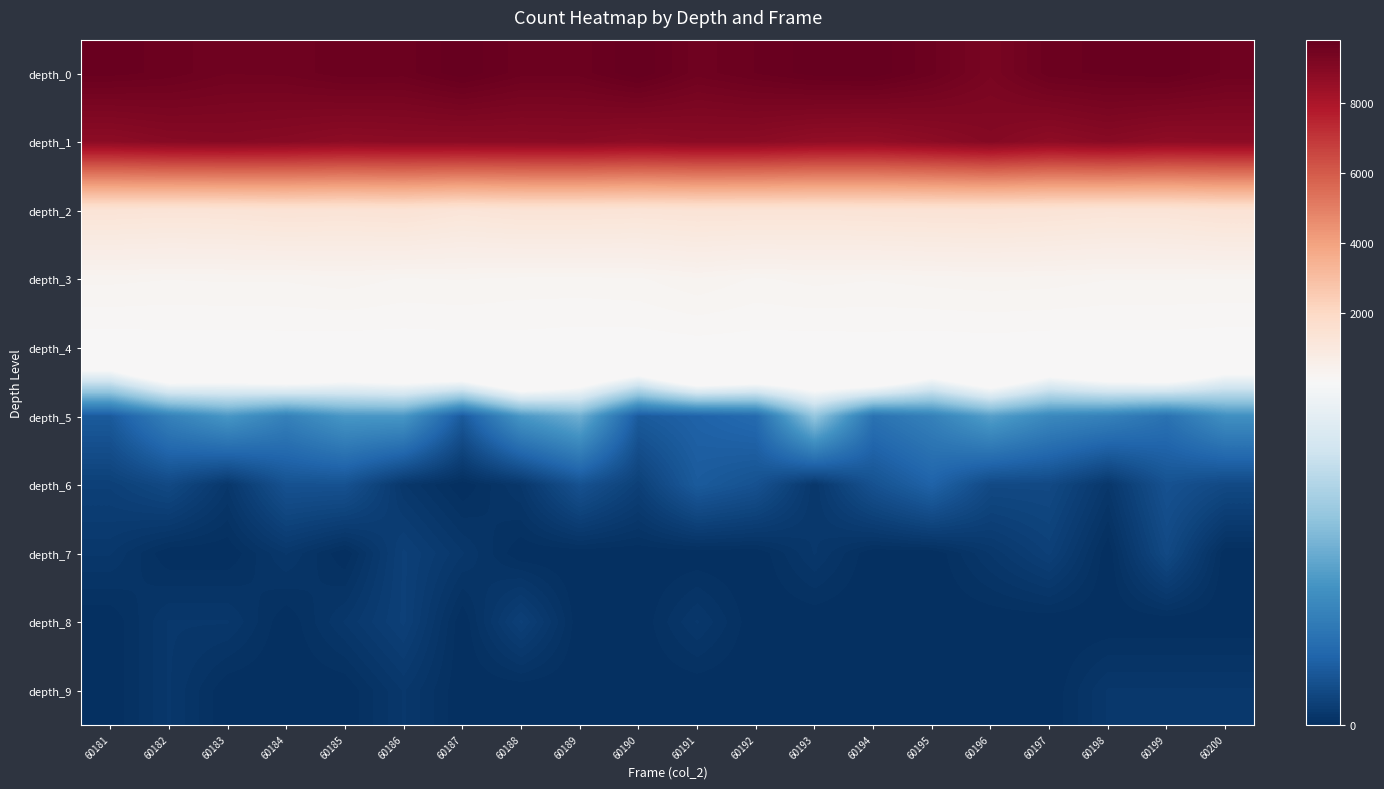

Reading right to left, extract all data points from this chart.

depth_0: 60200=9576	60199=9726	60198=9689	60197=9640	60196=9302	60195=9612	60194=9806	60193=9785	60192=9671	60191=9550	60190=9820	60189=9626	60188=9625	60187=9808	60186=9629	60185=9646	60184=9539	60183=9519	60182=9641	60181=9703
depth_1: 60200=8811	60199=8765	60198=8916	60197=8777	60196=9010	60195=8817	60194=8655	60193=8690	60192=8852	60191=8872	60190=8778	60189=8889	60188=8863	60187=8845	60186=8851	60185=8810	60184=8926	60183=8991	60182=8945	60181=8813
depth_2: 60200=1401	60199=1299	60198=1283	60197=1349	60196=1395	60195=1375	60194=1353	60193=1321	60192=1334	60191=1347	60190=1302	60189=1334	60188=1338	60187=1244	60186=1392	60185=1340	60184=1376	60183=1311	60182=1286	60181=1324
depth_3: 60200=260	60199=263	60198=264	60197=296	60196=307	60195=290	60194=266	60193=285	60192=250	60191=324	60190=248	60189=234	60188=237	60187=265	60186=253	60185=299	60184=271	60183=272	60182=263	60181=281
depth_4: 60200=43	60199=55	60198=52	60197=46	60196=56	60195=48	60194=62	60193=52	60192=58	60191=63	60190=49	60189=52	60188=63	60187=56	60186=51	60185=49	60184=55	60183=50	60182=54	60181=44
depth_5: 60200=12	60199=8	60198=10	60197=11	60196=14	60195=10	60194=8	60193=19	60192=7	60191=6	60190=5	60189=16	60188=13	60187=5	60186=13	60185=13	60184=10	60183=13	60182=10	60181=5
depth_6: 60200=3	60199=4	60198=1	60197=3	60196=3	60195=6	60194=4	60193=1	60192=4	60191=5	60190=2	60189=4	60188=1	60187=0	60186=1	60185=4	60184=4	60183=1	60182=3	60181=2
depth_7: 60200=0	60199=3	60198=0	60197=2	60196=1	60195=0	60194=0	60193=1	60192=0	60191=0	60190=0	60189=0	60188=0	60187=1	60186=2	60185=0	60184=1	60183=0	60182=0	60181=1
depth_8: 60200=0	60199=0	60198=0	60197=0	60196=0	60195=0	60194=0	60193=0	60192=0	60191=1	60190=0	60189=0	60188=2	60187=0	60186=2	60185=1	60184=0	60183=1	60182=1	60181=0
depth_9: 60200=1	60199=1	60198=1	60197=0	60196=0	60195=0	60194=0	60193=0	60192=0	60191=0	60190=0	60189=0	60188=0	60187=0	60186=1	60185=0	60184=0	60183=0	60182=1	60181=0